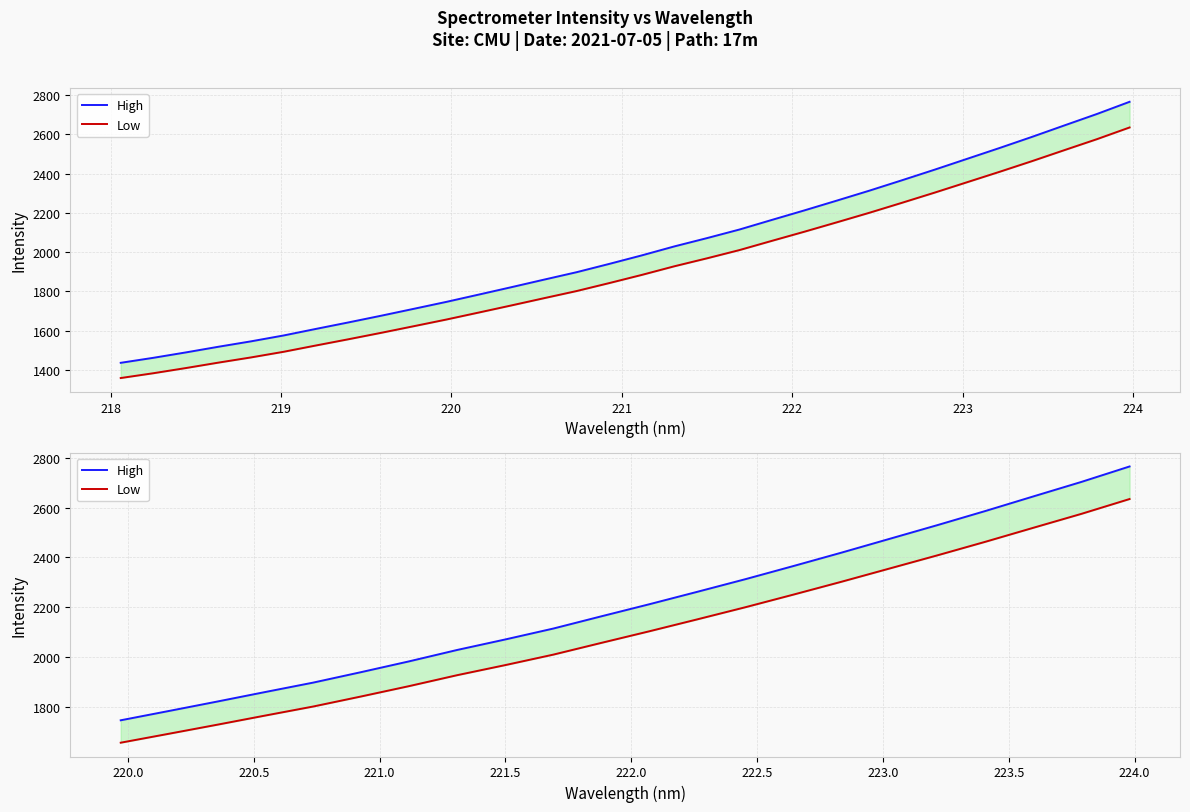

How many lines are shown in the chart?

2